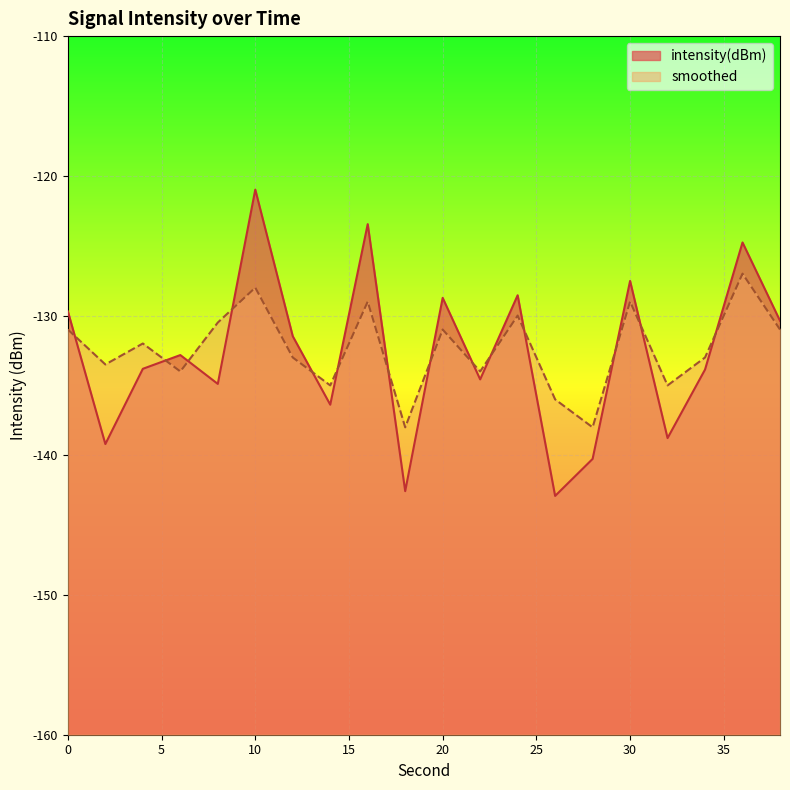

What is the smallest value displayed?

-142.9